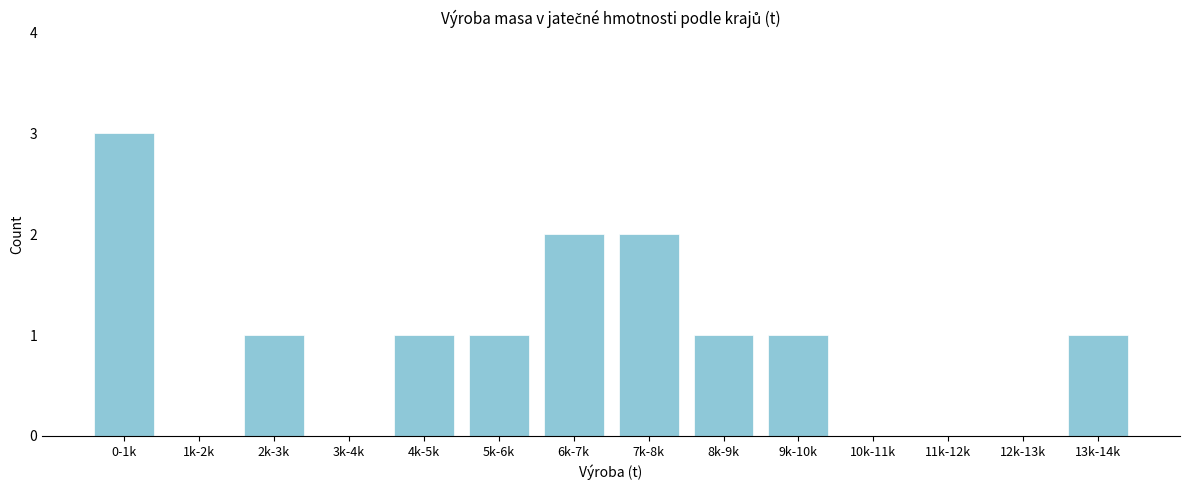

Reading right to left, what are all the values shown in this chart?

13k-14k=1	12k-13k=0	11k-12k=0	10k-11k=0	9k-10k=1	8k-9k=1	7k-8k=2	6k-7k=2	5k-6k=1	4k-5k=1	3k-4k=0	2k-3k=1	1k-2k=0	0-1k=3